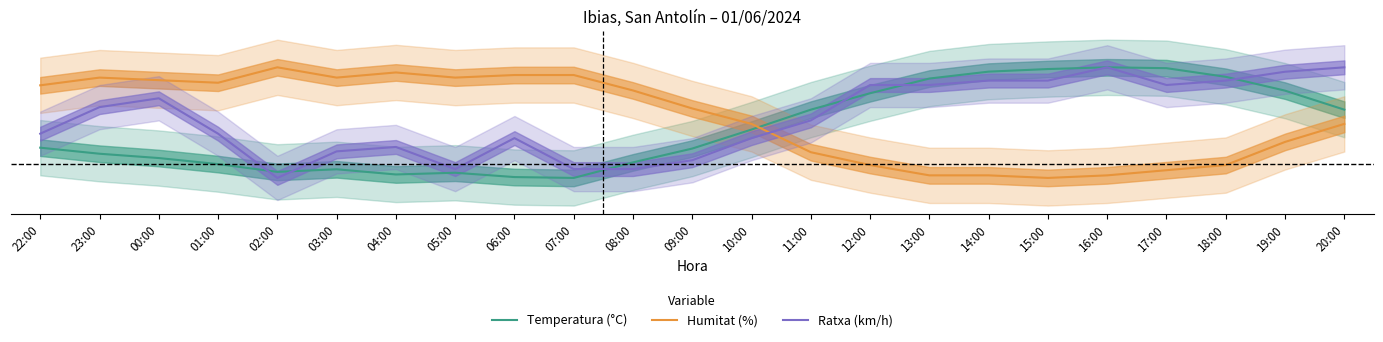

What position from the left is 10:00?

13